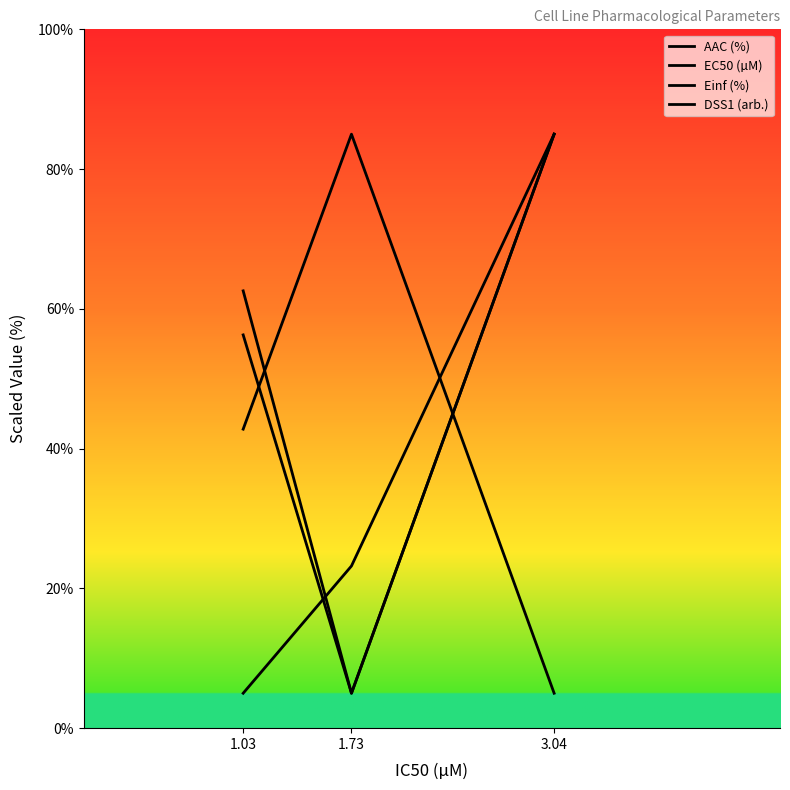

What is the difference between the DSS1 (arb.) values at 1.03 and 3.04?

22.4